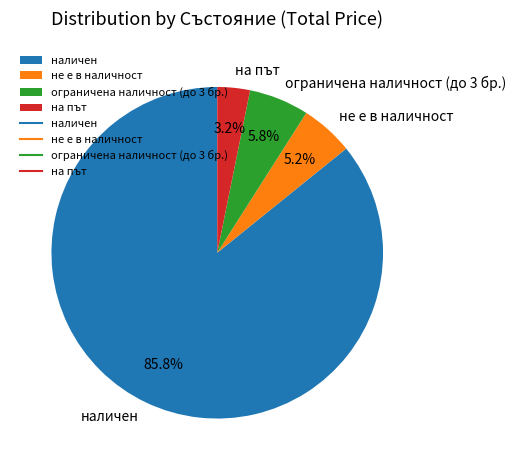

What is the ratio of the value at не е в наличност to the value at на път?

1.6